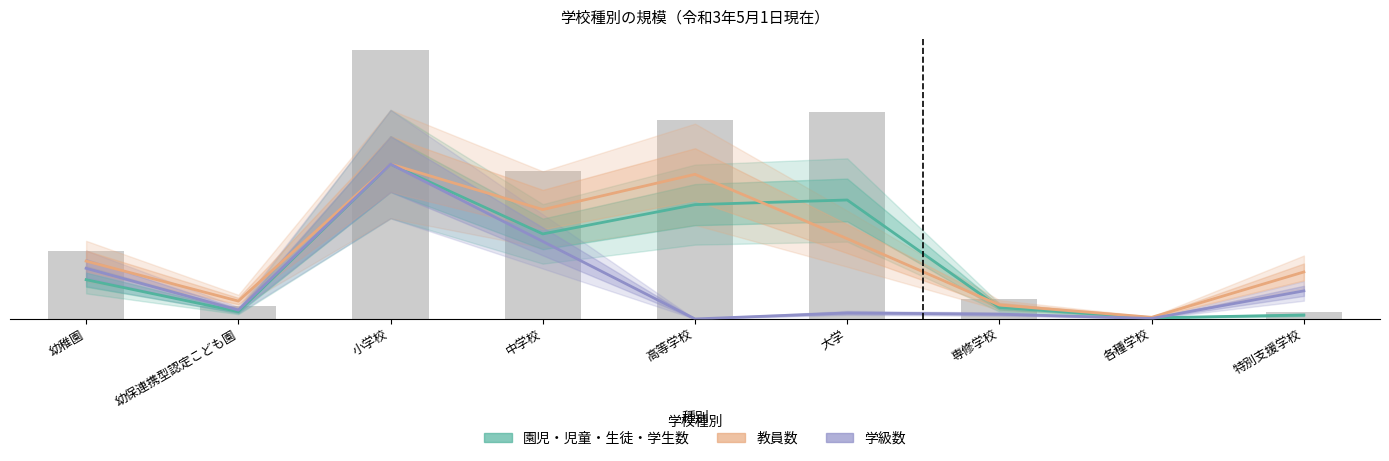

List the series in order of their peak value, lowest first.

園児・児童・生徒・学生数, 教員数, 学級数